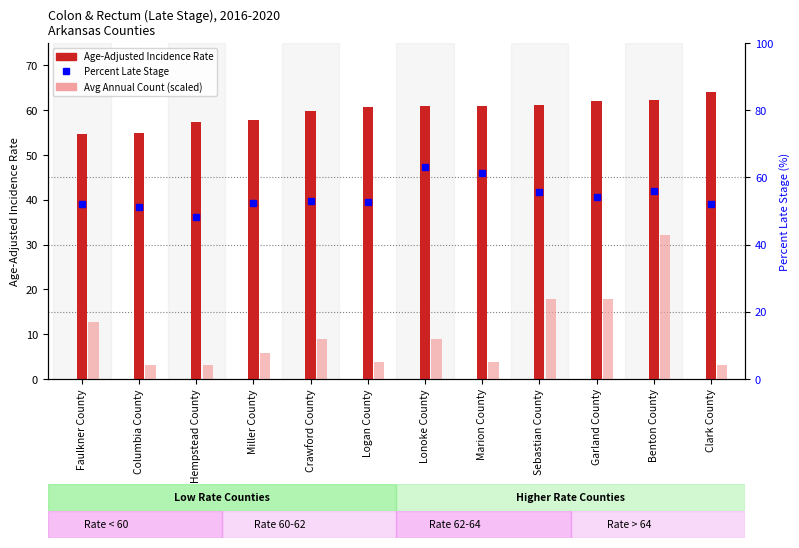

What are all the series names shown in the legend?

Age-Adjusted Incidence Rate, Avg Annual Count (scaled), Percent Late Stage